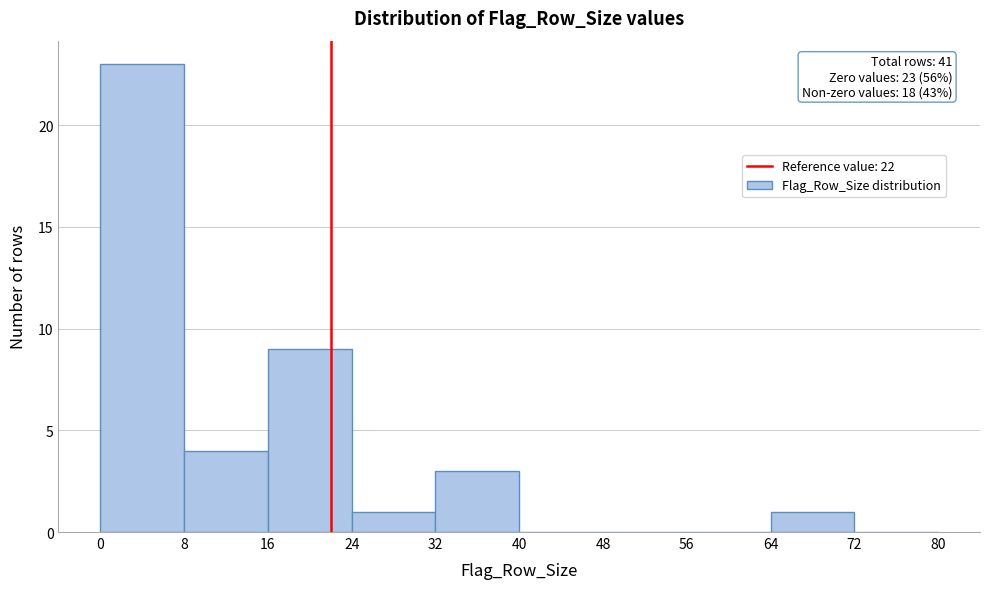

Which range on the x-axis has the tallest bar?

0 to 8